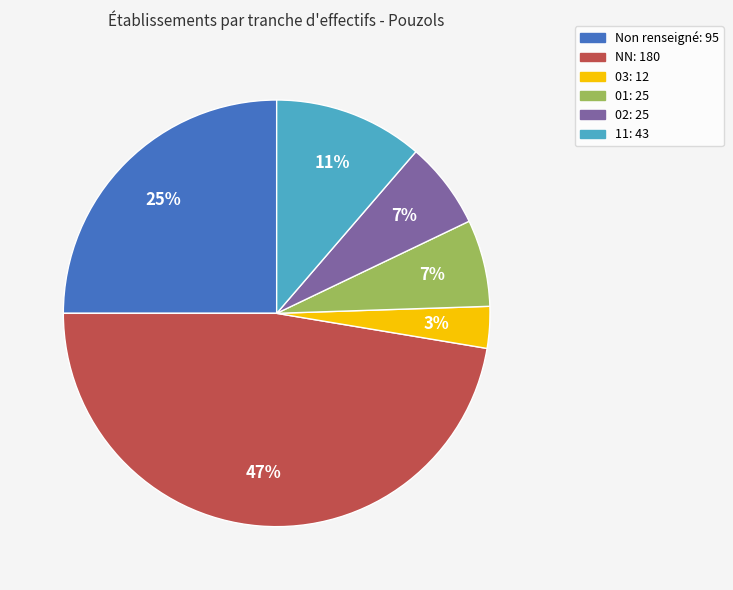

Is there any slice that represents more than half of the pie?

No